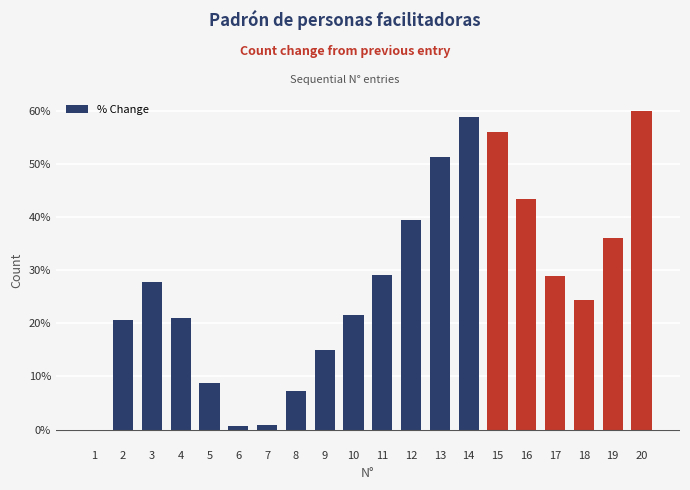

Reading left to right, extract all data points from this chart.

-0.2	20.7	27.7	21.0	8.8	0.7	0.9	7.3	14.9	21.6	29.0	39.5	51.4	58.9	56.1	43.4	29.0	24.4	36.1	60.0